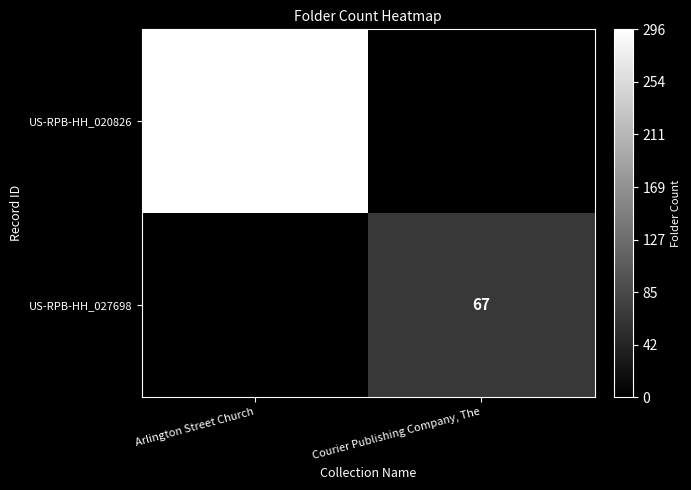

Is the value of US-RPB-HH_027698 at Courier Publishing Company, The greater than the value of US-RPB-HH_020826 at Arlington Street Church?

No